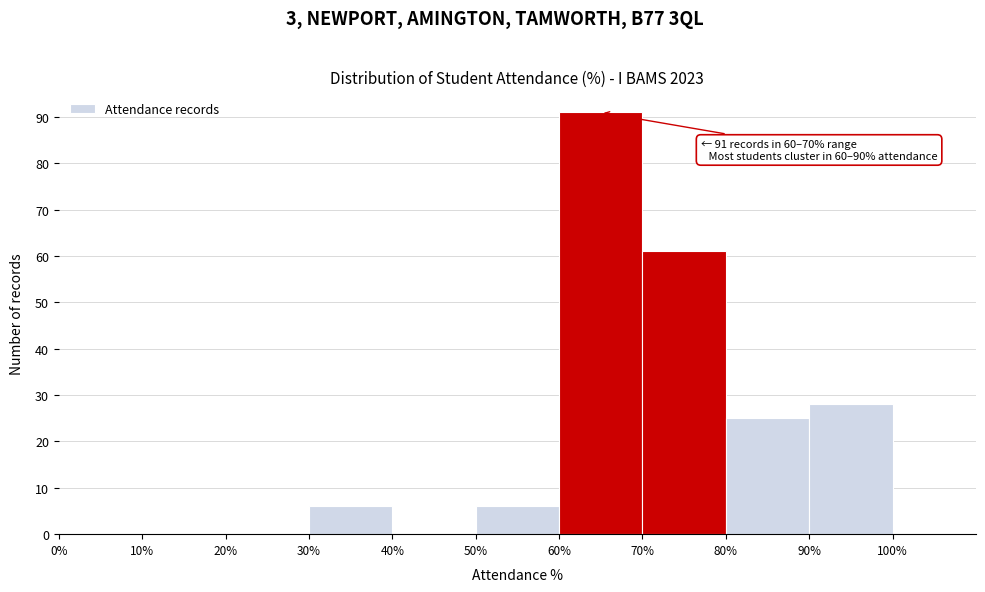

Over which range of the x-axis is the bar tallest?

60% to 70%